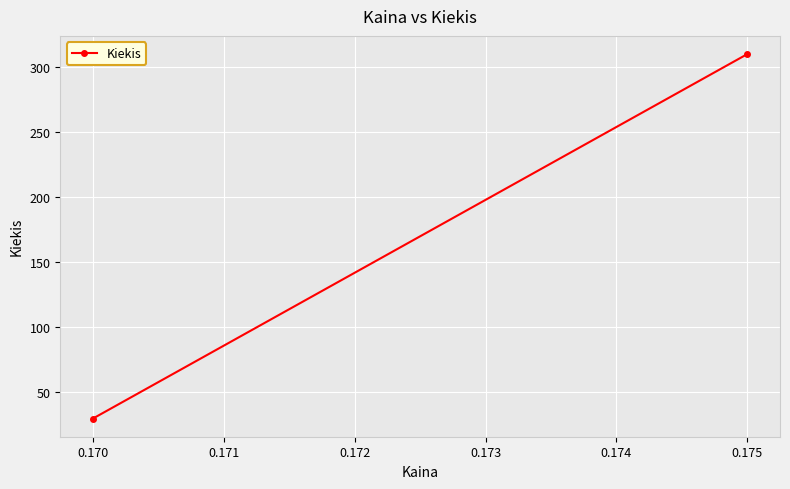

What is the value of the 2nd point from the left?

310